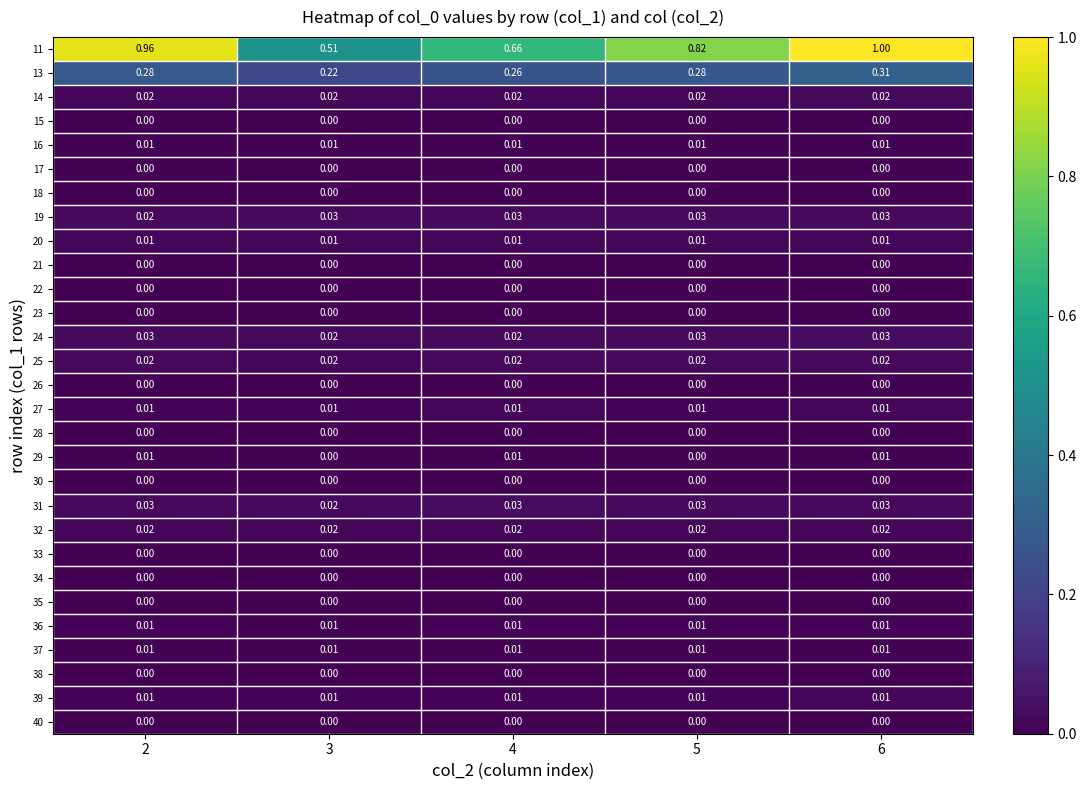

Is the value of 31 at 6 greater than the value of 17 at 2?

Yes